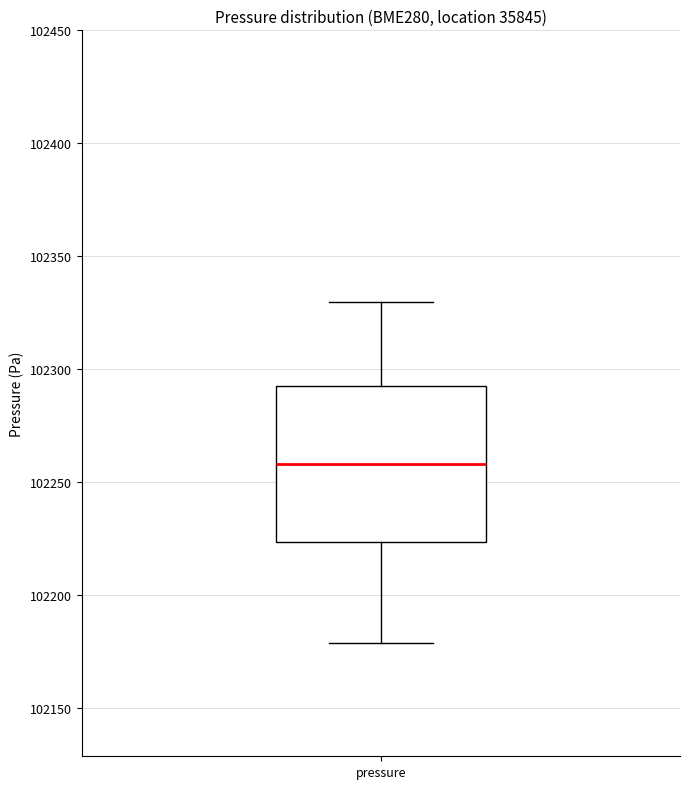

Transcribe this box plot: give where the median line is, the range the box spans, and where the two whiskers end, as read against the y-axis. The values are not printed on the chart, so give them approximately, as read against the axis.

median 102260, box 102225 to 102295, whiskers 102180 to 102330